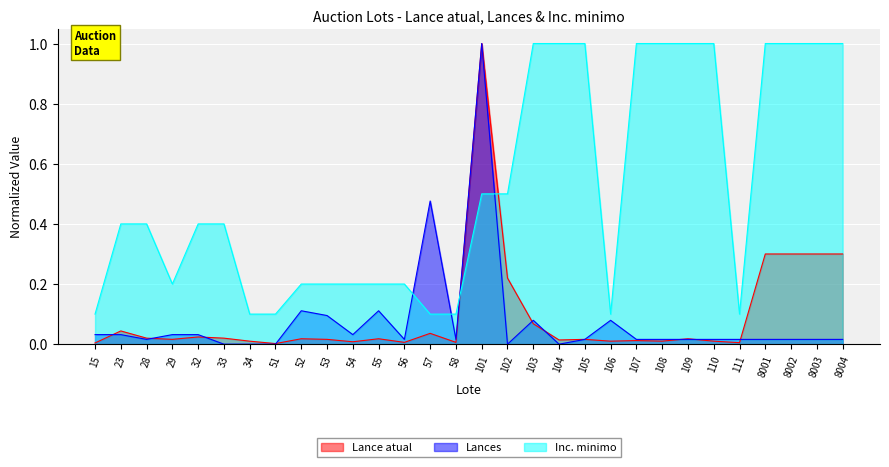

Reading left to right, transcribe all the data shown in this chart.

Lance atual: 15=0.0	23=0.0	28=0.0	29=0.0	32=0.0	33=0.0	34=0.0	51=0.0	52=0.0	53=0.0	54=0.0	55=0.0	56=0.0	57=0.0	58=0.0	101=1.0	102=0.2	103=0.1	104=0.0	105=0.0	106=0.0	107=0.0	108=0.0	109=0.0	110=0.0	111=0.0	8001=0.3	8002=0.3	8003=0.3	8004=0.3
Lances: 15=0.0	23=0.0	28=0.0	29=0.0	32=0.0	33=0.0	34=0.0	51=0.0	52=0.1	53=0.1	54=0.0	55=0.1	56=0.0	57=0.5	58=0.0	101=1.0	102=0.0	103=0.1	104=0.0	105=0.0	106=0.1	107=0.0	108=0.0	109=0.0	110=0.0	111=0.0	8001=0.0	8002=0.0	8003=0.0	8004=0.0
Inc. minimo: 15=0.1	23=0.4	28=0.4	29=0.2	32=0.4	33=0.4	34=0.1	51=0.1	52=0.2	53=0.2	54=0.2	55=0.2	56=0.2	57=0.1	58=0.1	101=0.5	102=0.5	103=1.0	104=1.0	105=1.0	106=0.1	107=1.0	108=1.0	109=1.0	110=1.0	111=0.1	8001=1.0	8002=1.0	8003=1.0	8004=1.0